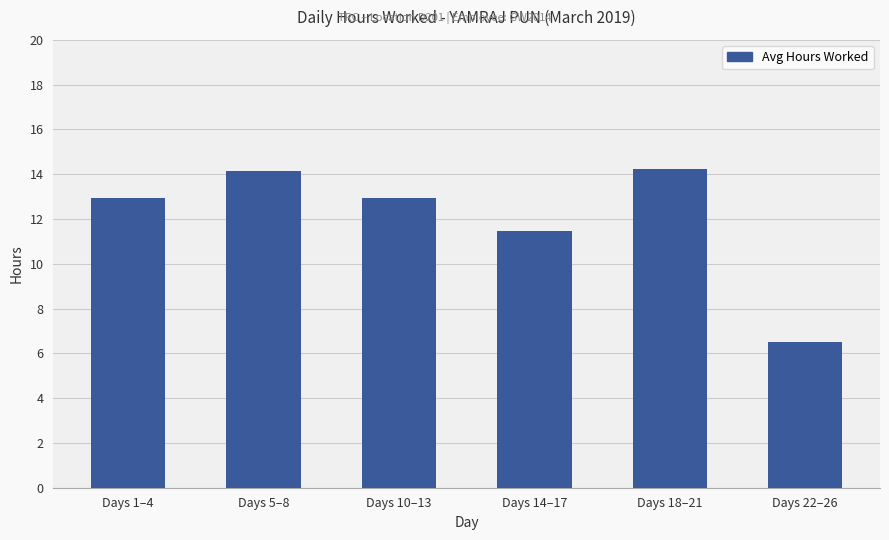

Are the bars grouped side by side (vs. stacked)?

No